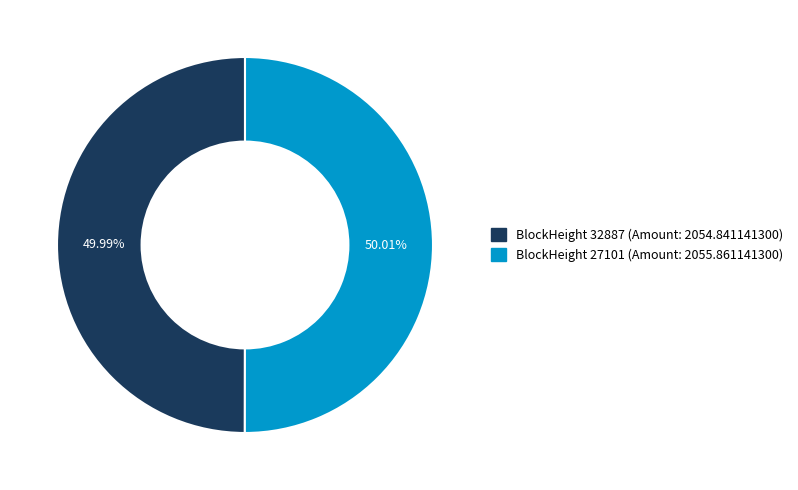

To the nearest percent, what is the average slice percentage?

50%